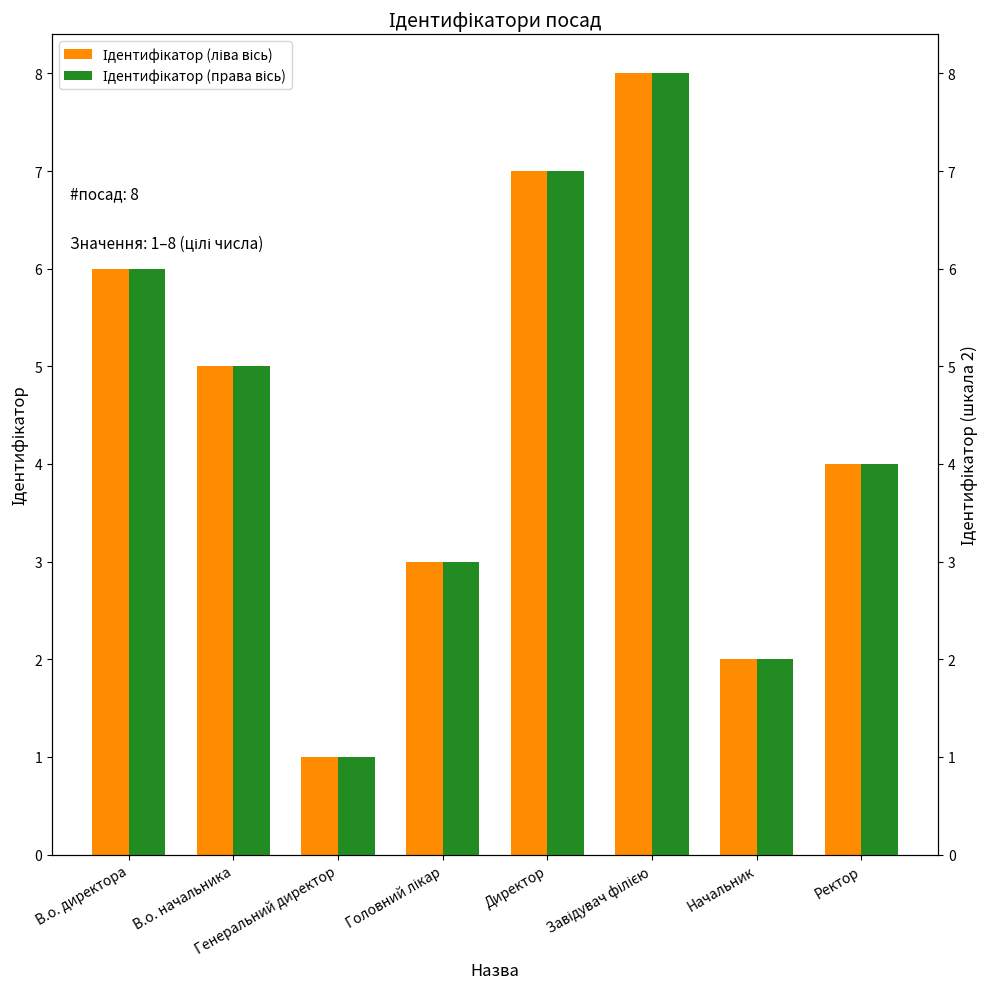

Which category has the lowest value in the Ідентифікатор (дублікат) series?

Генеральний директор